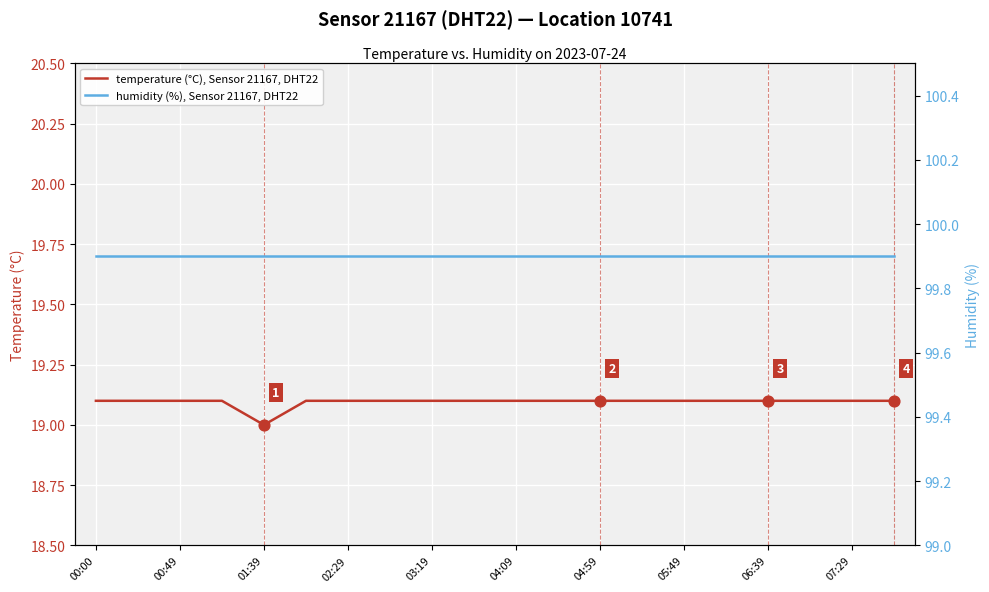

What are all the series names shown in the legend?

temperature (°C), Sensor 21167, DHT22, humidity (%), Sensor 21167, DHT22